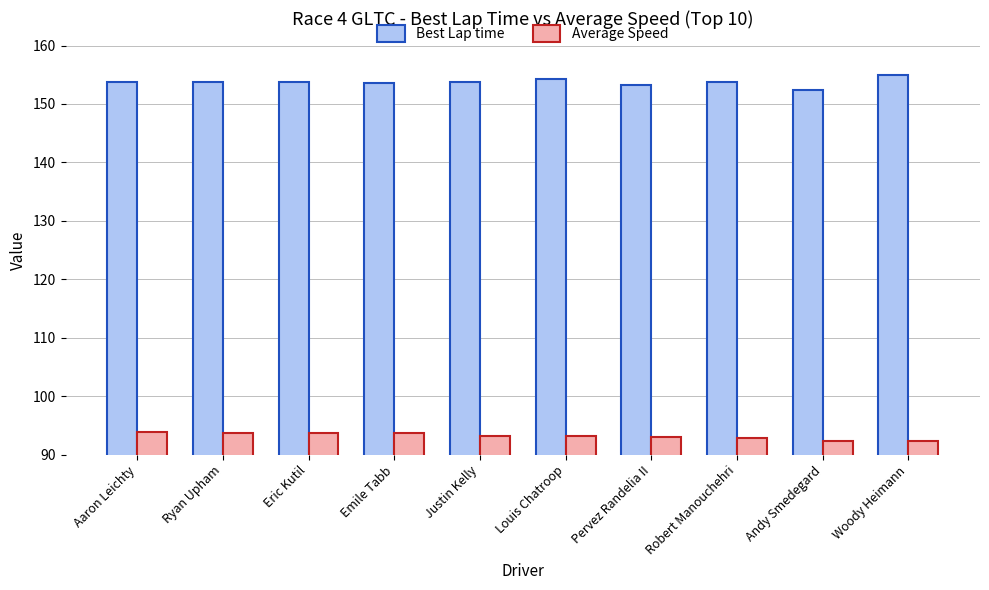

How many data points does each series have?

10